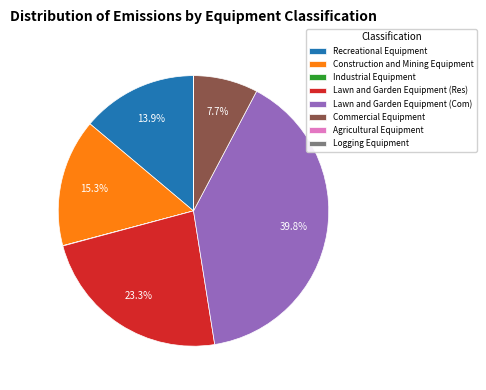

How much of the chart is everything except Commercial Equipment?

92.3%